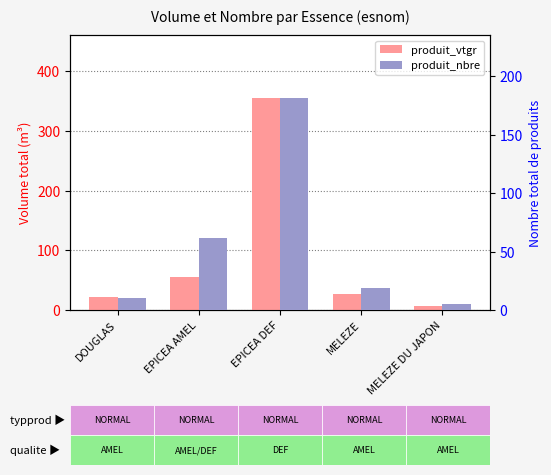

What is the sum of all produit_vtgr values?

467.2